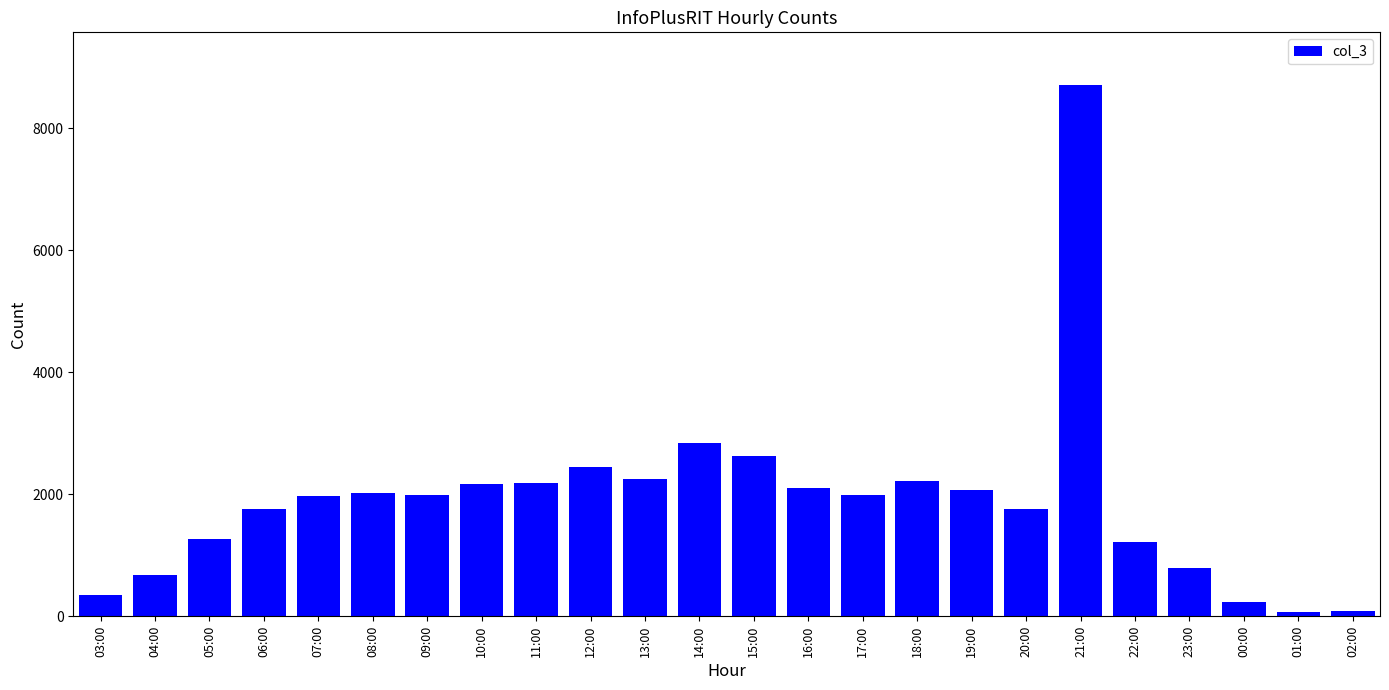

What is the value of the 3rd bar from the left?

1262